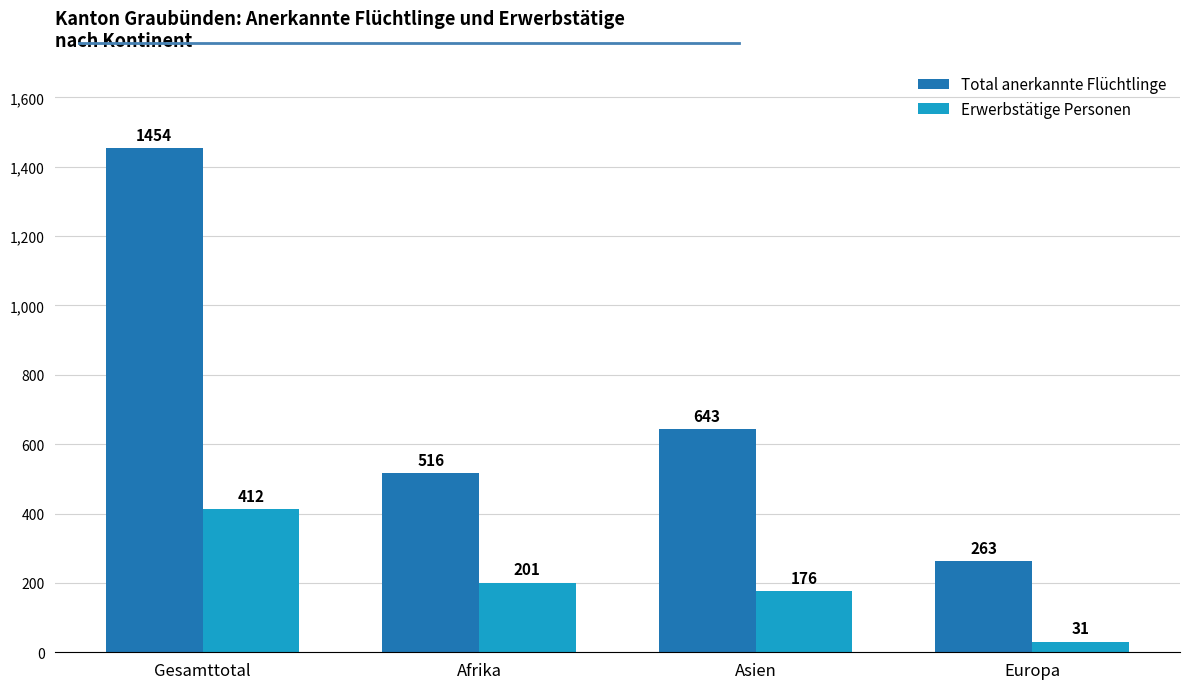

At which category does the chart reach its minimum across all series?

Europa